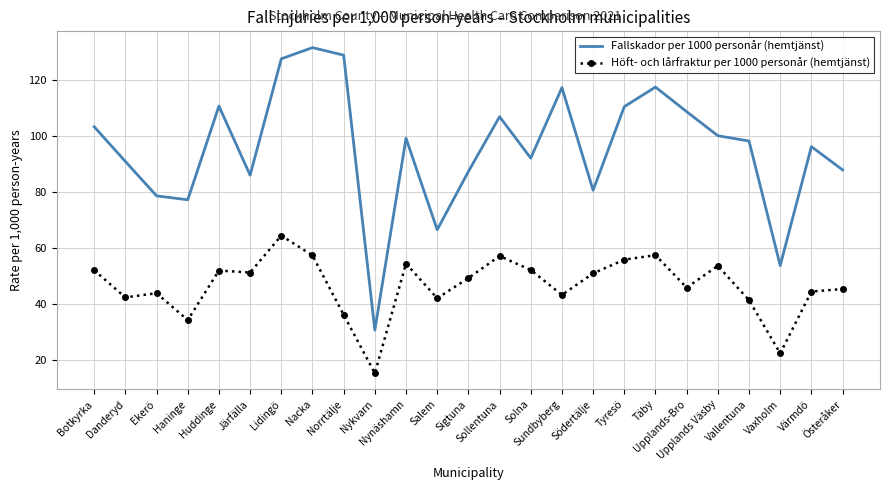

The value of Höft- och lårfraktur per 1000 personår (hemtjänst) at Norrtälje is 36.2. True or false?

True